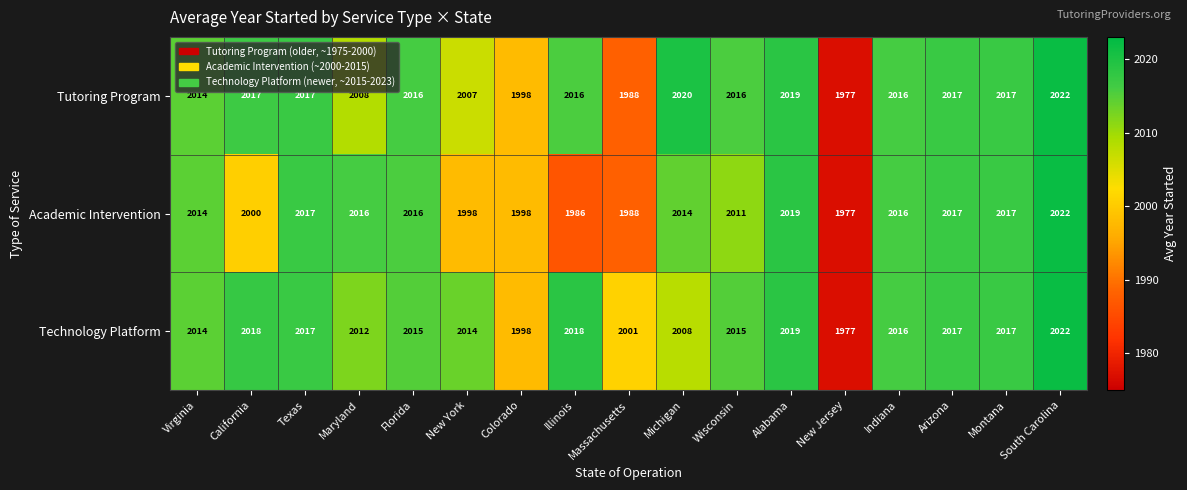

What is the difference between the maximum and minimum values in the Technology Platform series?

45